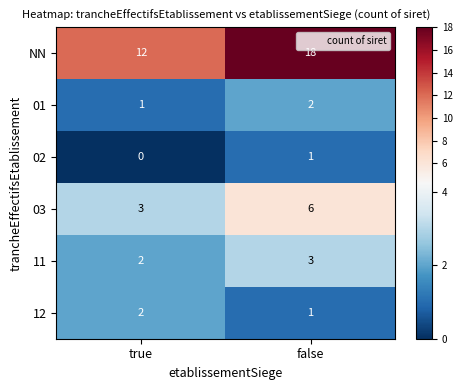

What is the difference between the NN values at false and true?

6